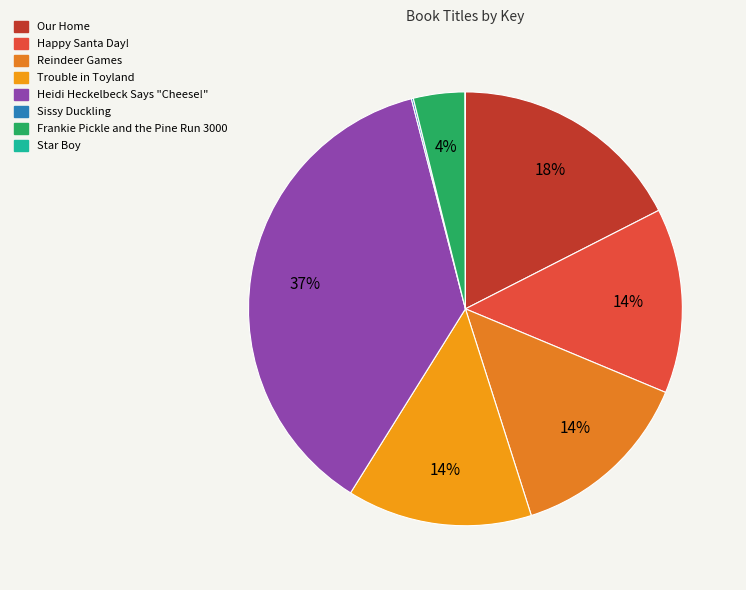

Does Sissy Duckling account for over 50% of the chart?

No